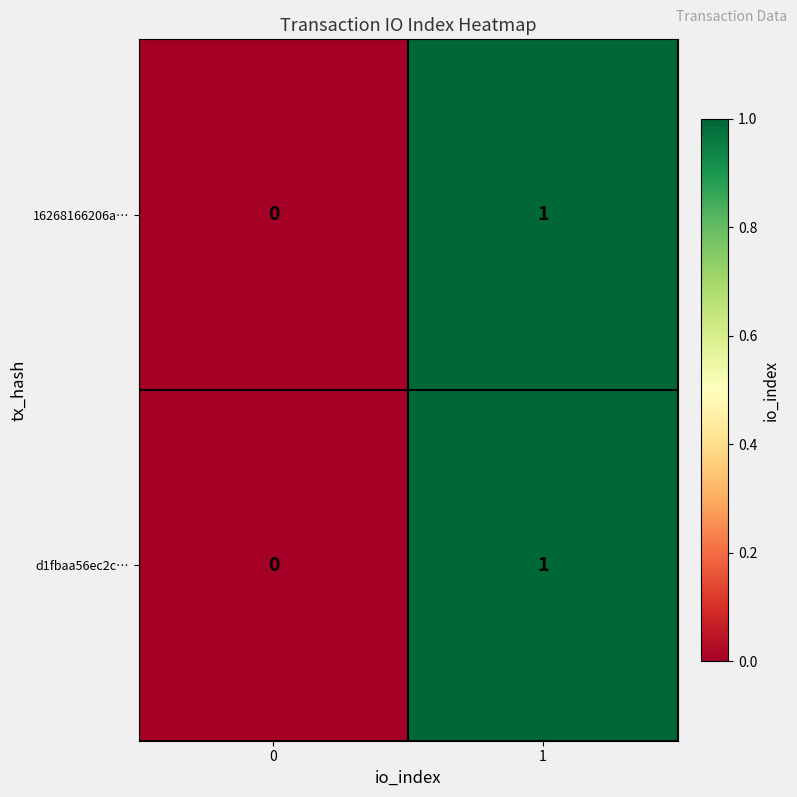

How many values in the d1fbaa56ec2c… series are below 1?

1